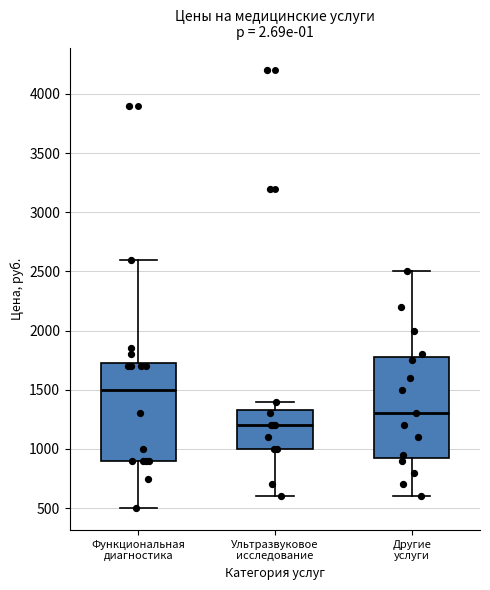

Which box has the lowest median line?

Ультразвуковое исследование